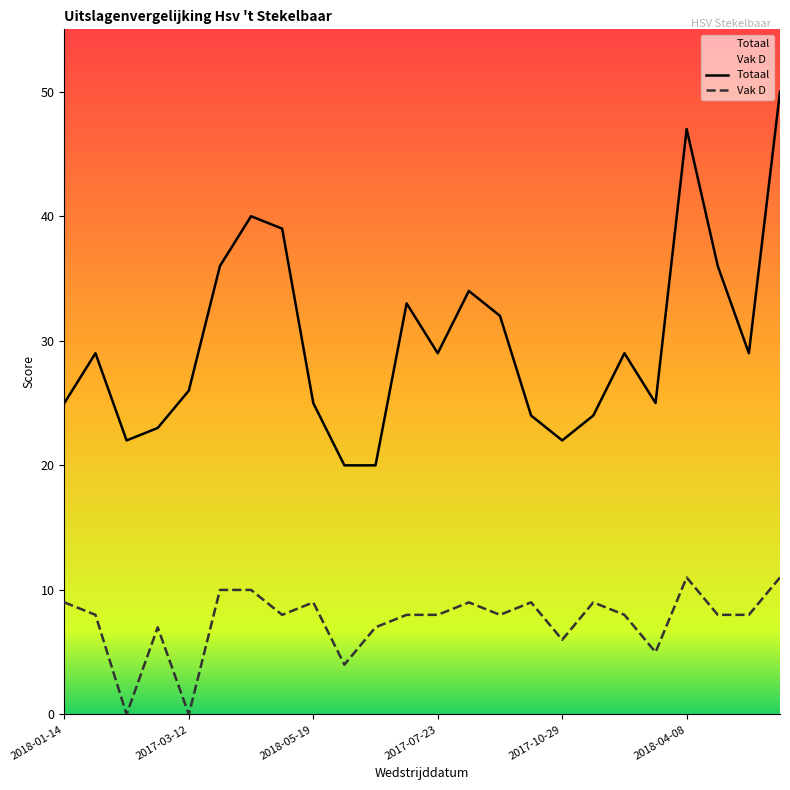

True or false: Vak D and Totaal cross at least once.

False